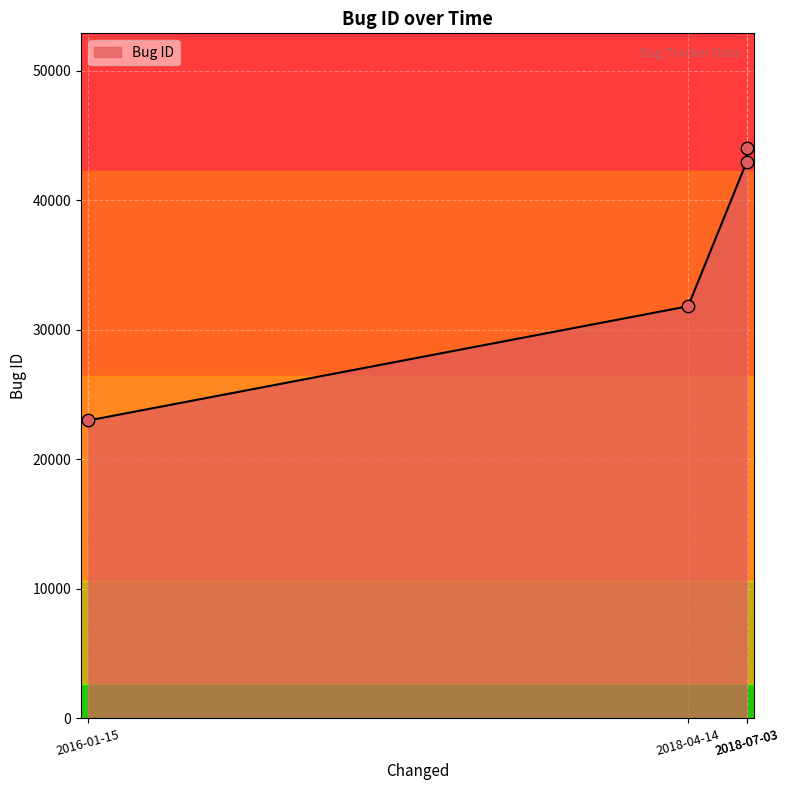

True or false: the data has more than 1 interior local peaks.

False